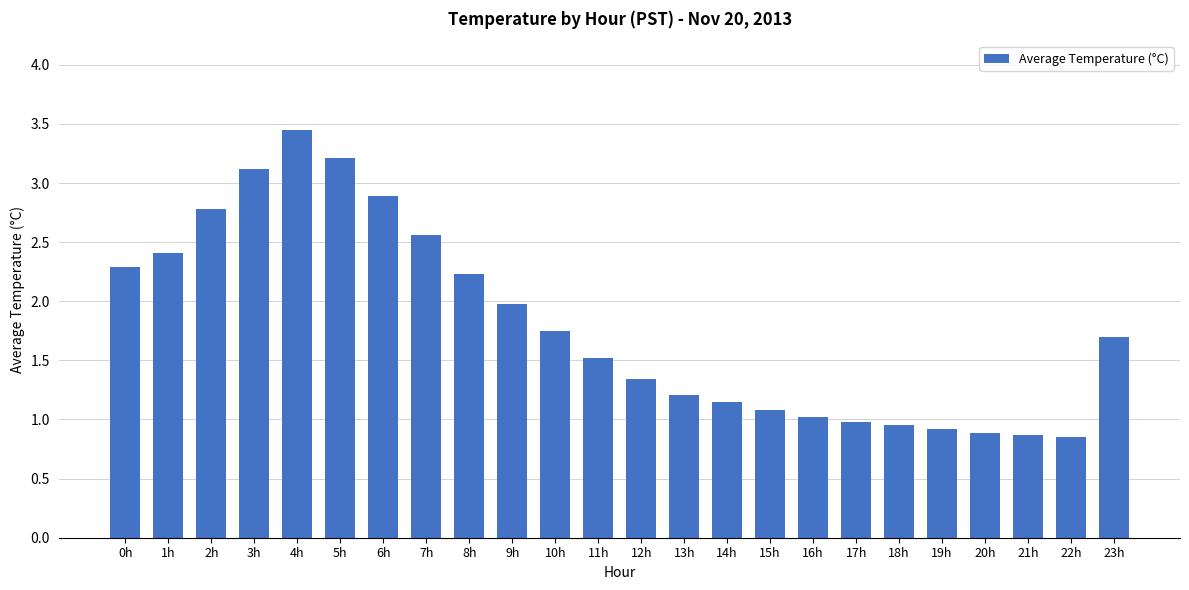

Is it true that the value at 18h is 0.9?

True